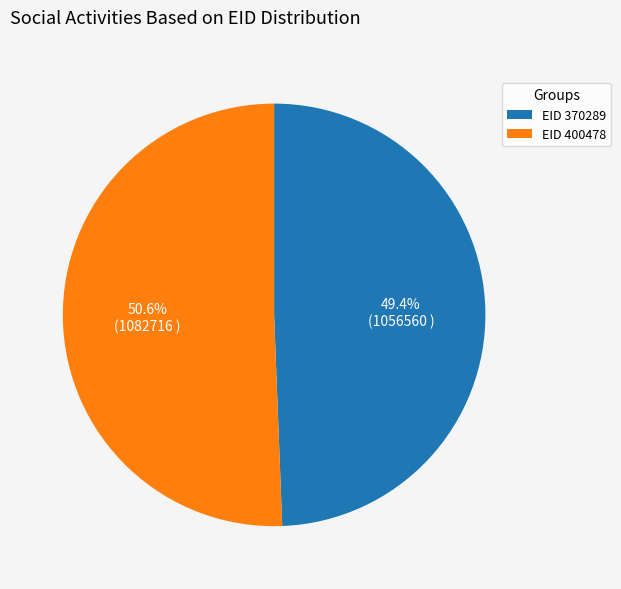

What is the majority slice?

EID 400478